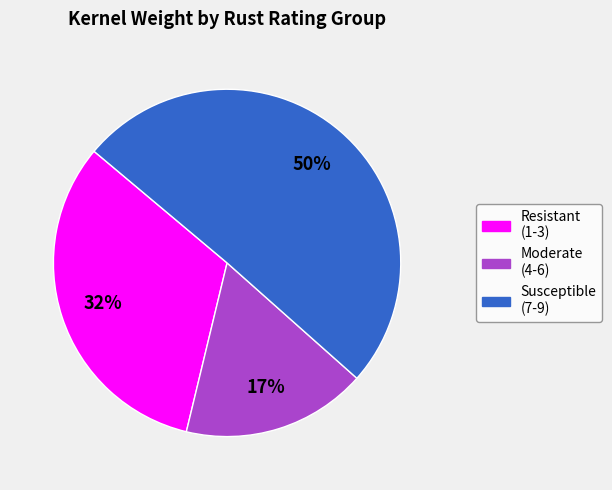

Which has a higher value, Susceptible (7-9) or Resistant (1-3)?

Susceptible (7-9)